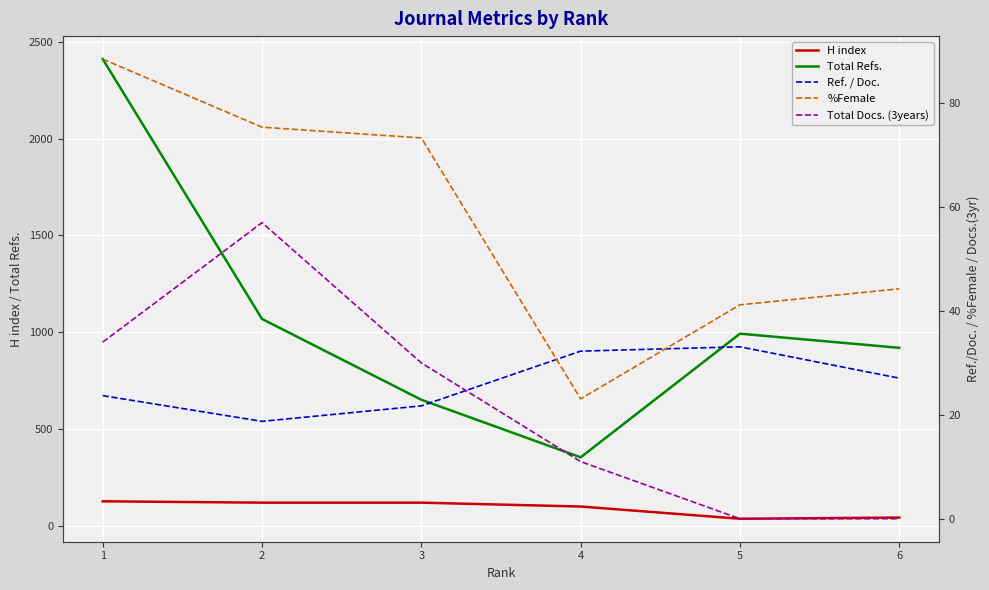

What is the difference between the maximum and minimum values in the H index series?

90